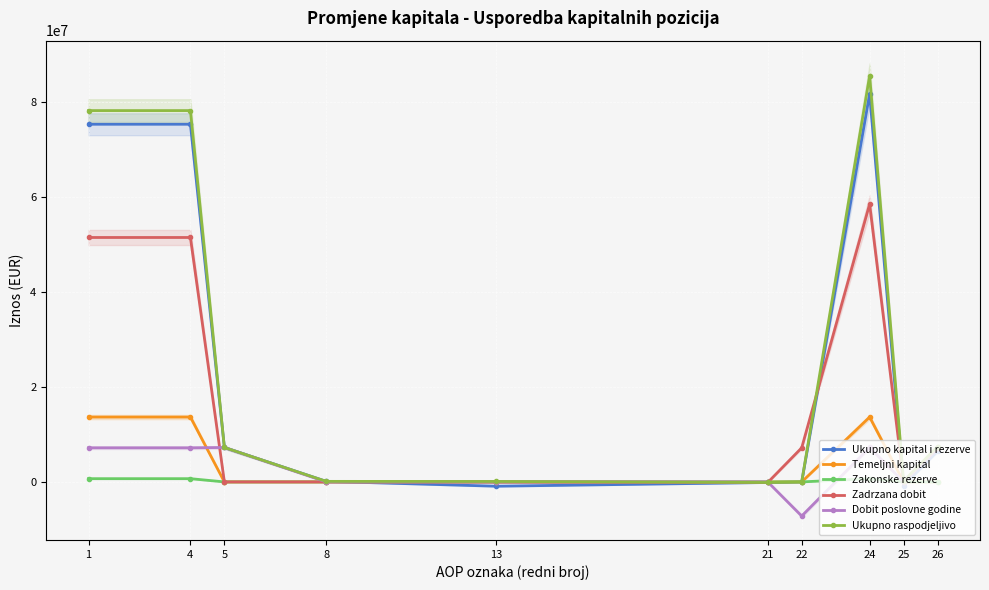

What is the difference between the maximum and minimum values in the Dobit poslovne godine series?

14432636